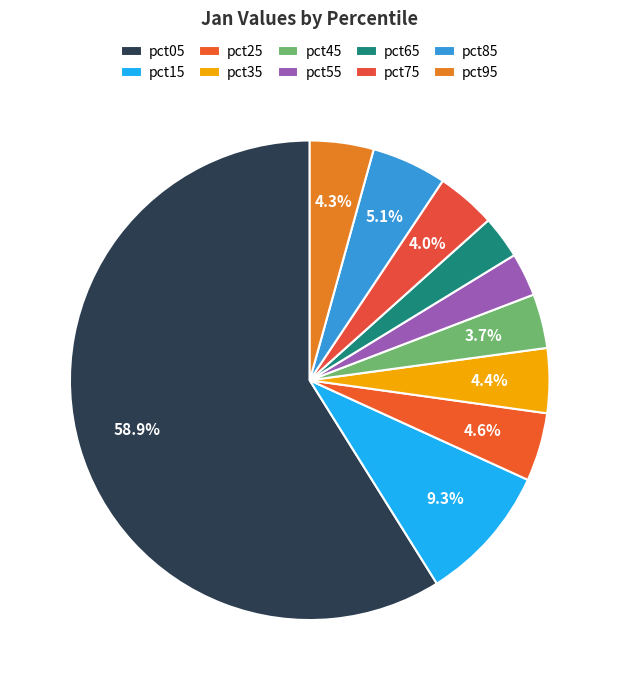

Is the sum of pct75 and pct25 greater than half?

No